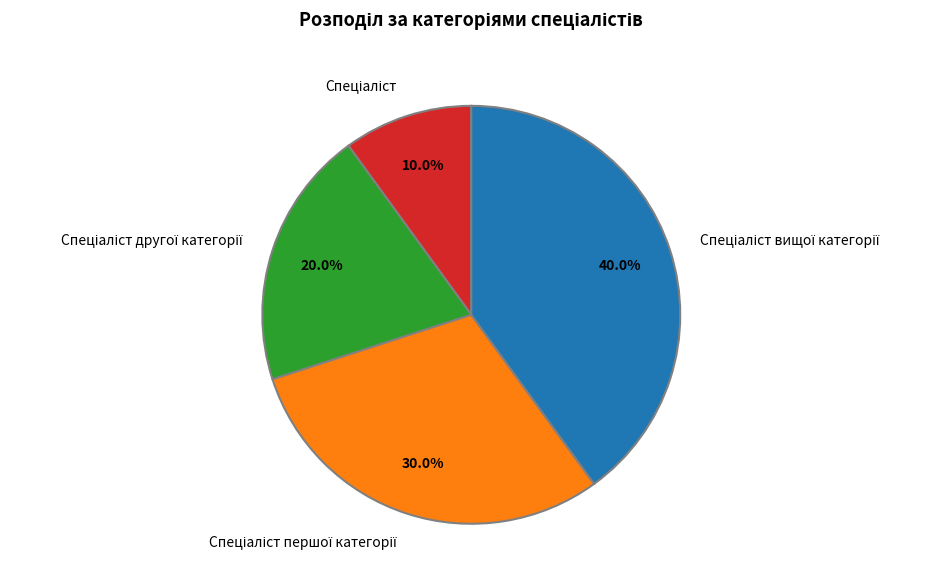

Is there any slice that represents more than half of the pie?

No